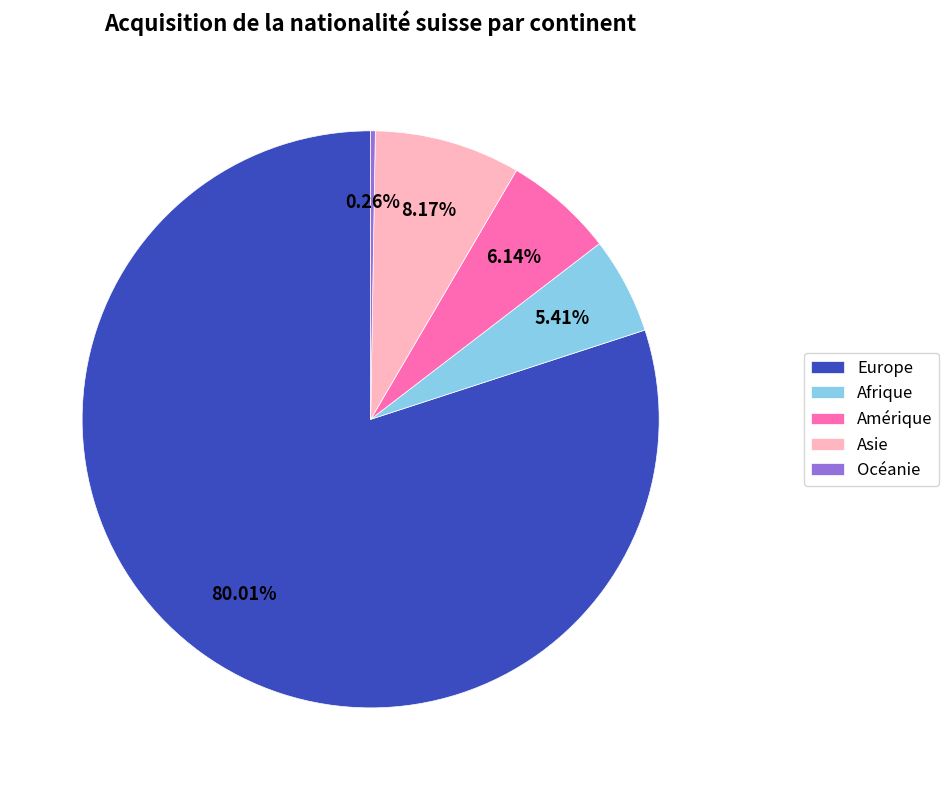

Which slice is the largest?

Europe